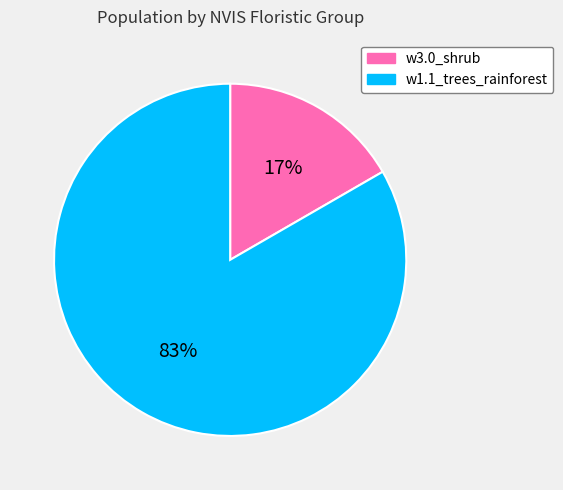

Between w1.1_trees_rainforest and w3.0_shrub, which is larger?

w1.1_trees_rainforest